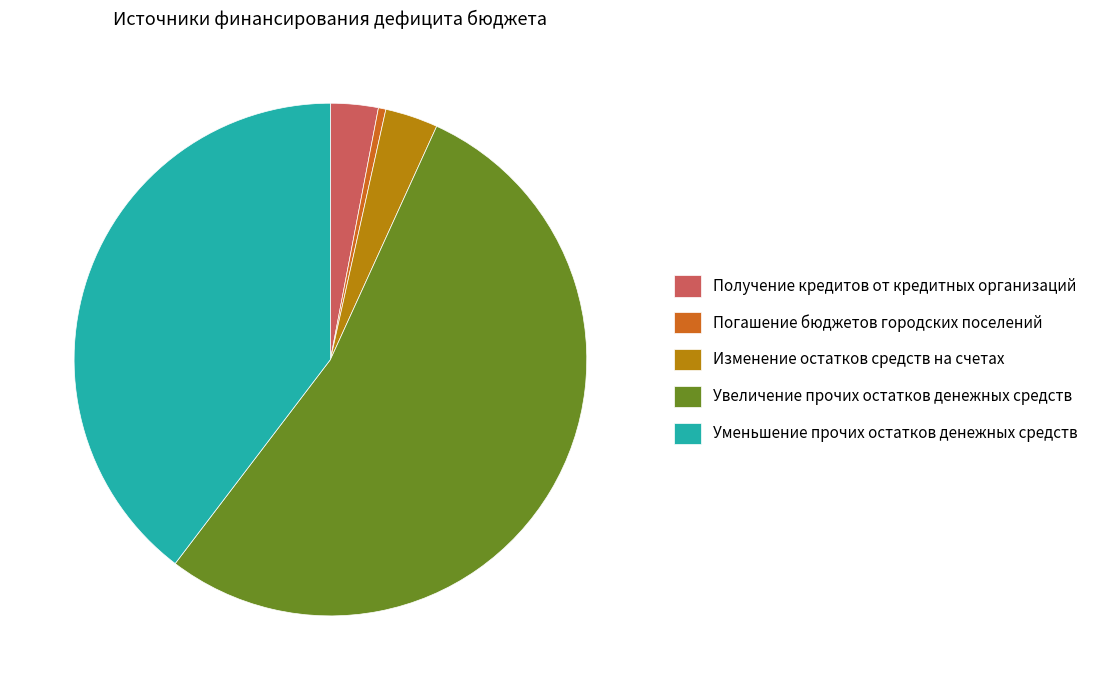

Which slice is the smallest?

Погашение бюджетов городских поселений